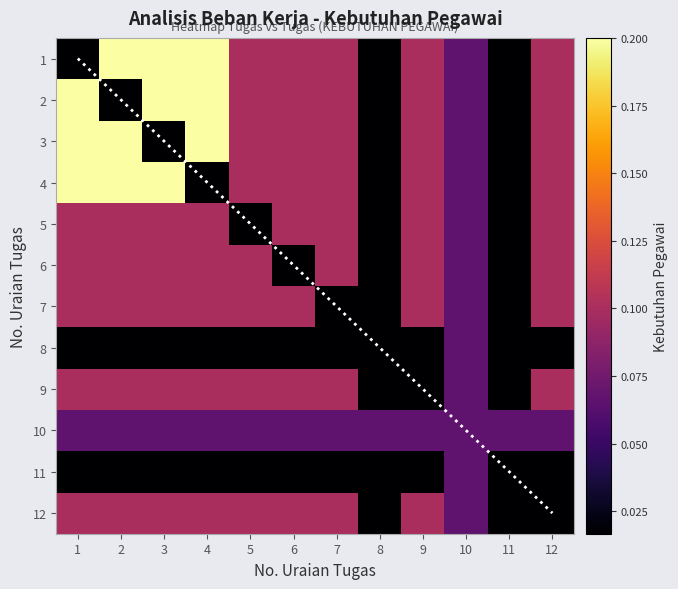

What is the sum of the 9 values at 11 and 6?

0.1